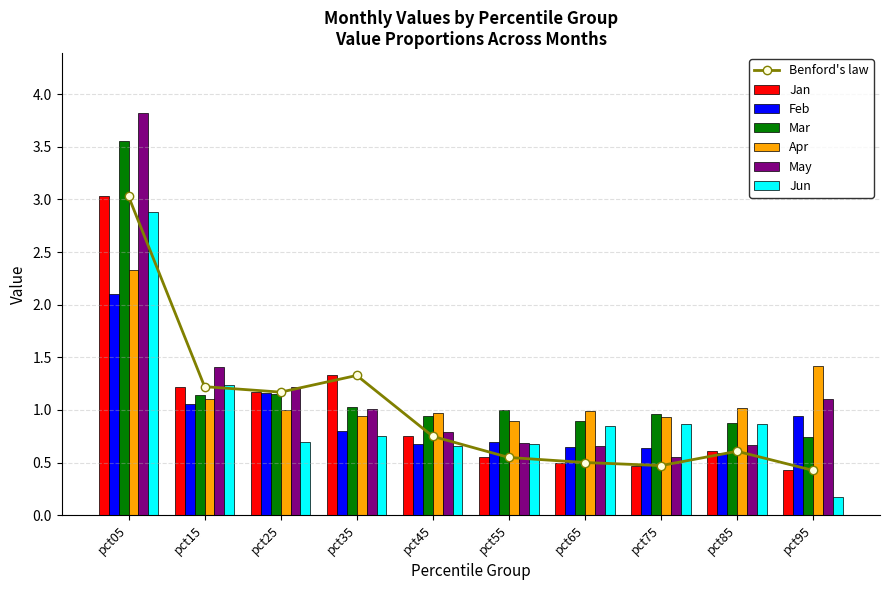

What is the sum of the Apr values at pct85 and pct35?

2.0